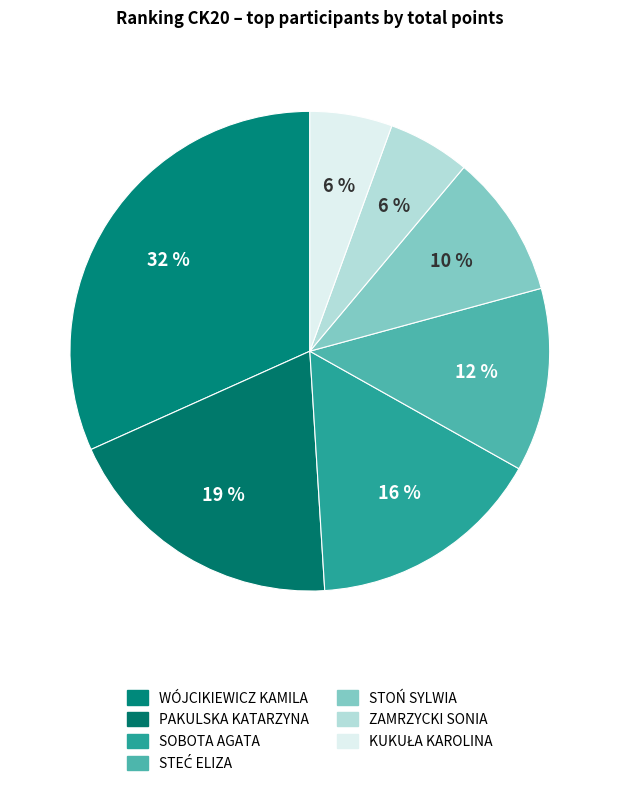

What is the change in value from WÓJCIKIEWICZ KAMILA to ZAMRZYCKI SONIA?

-3300